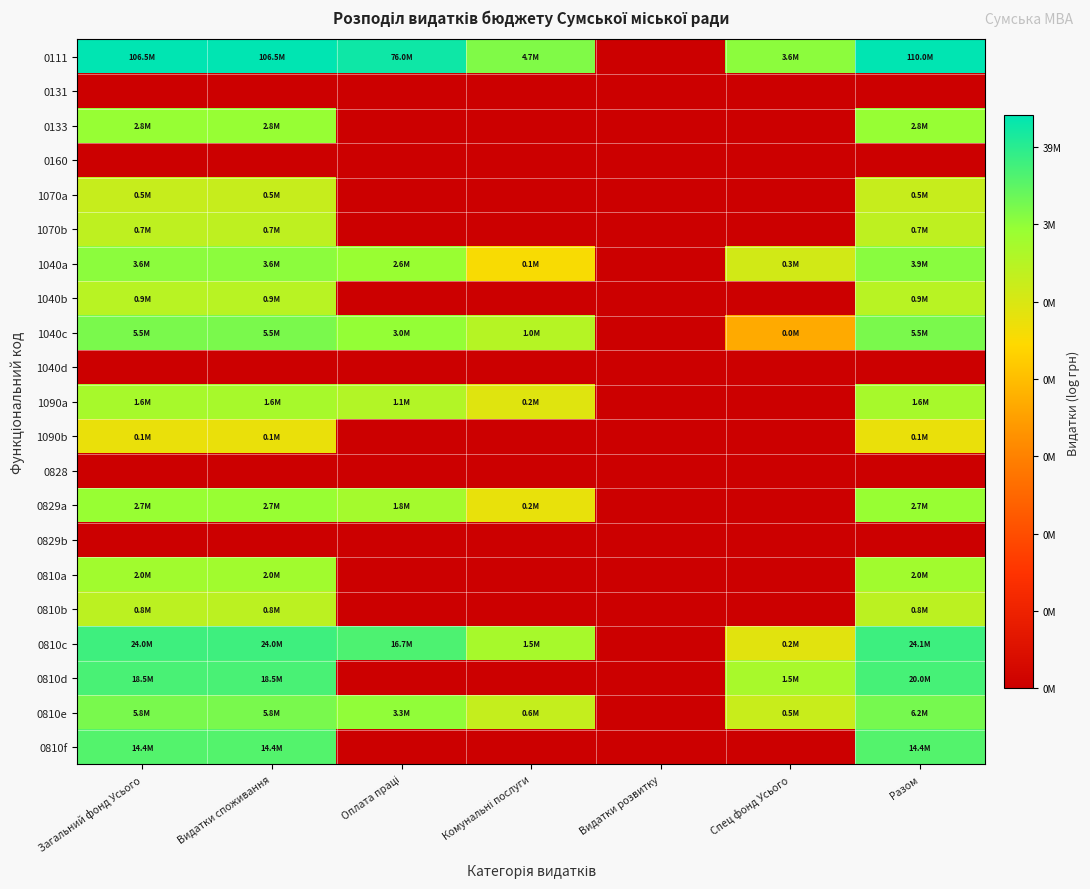

What is the total value across all series at Комунальні послуги?

92.1